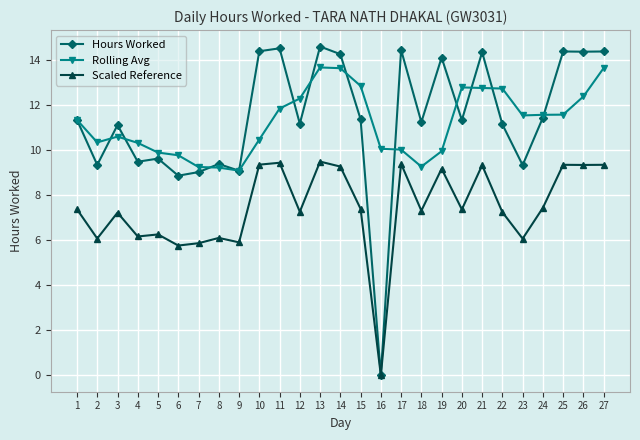

True or false: Rolling Avg has more than 1 interior local peaks.

True